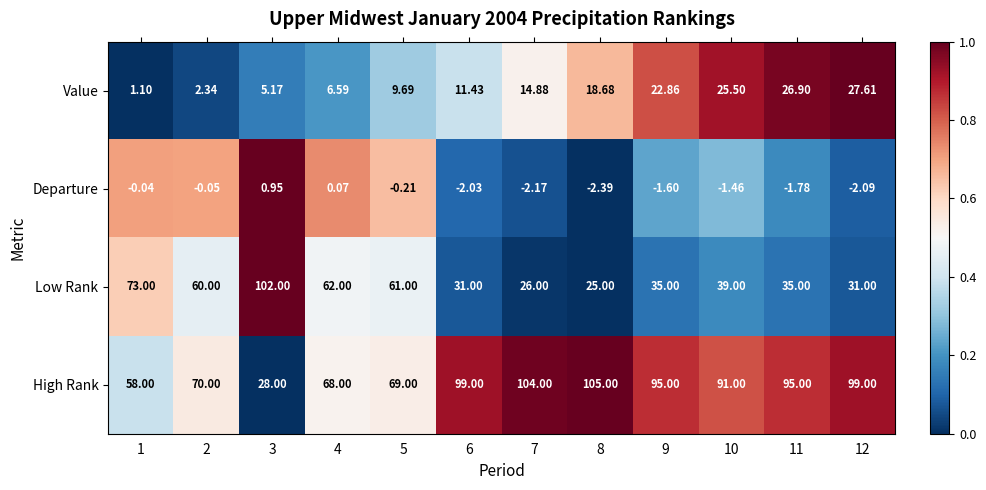

Which series has the largest total across all categories?

High Rank